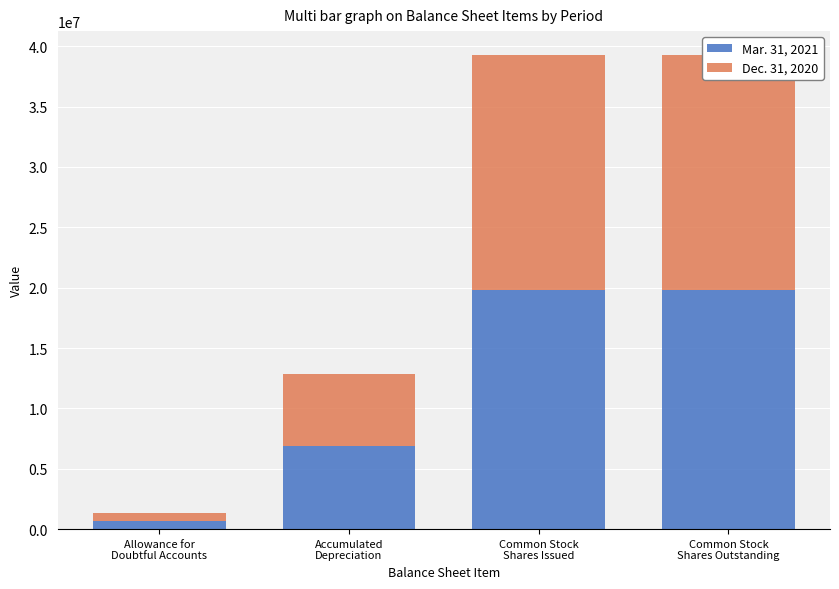

How many data points in Dec. 31, 2020 are less than 19446258?

2